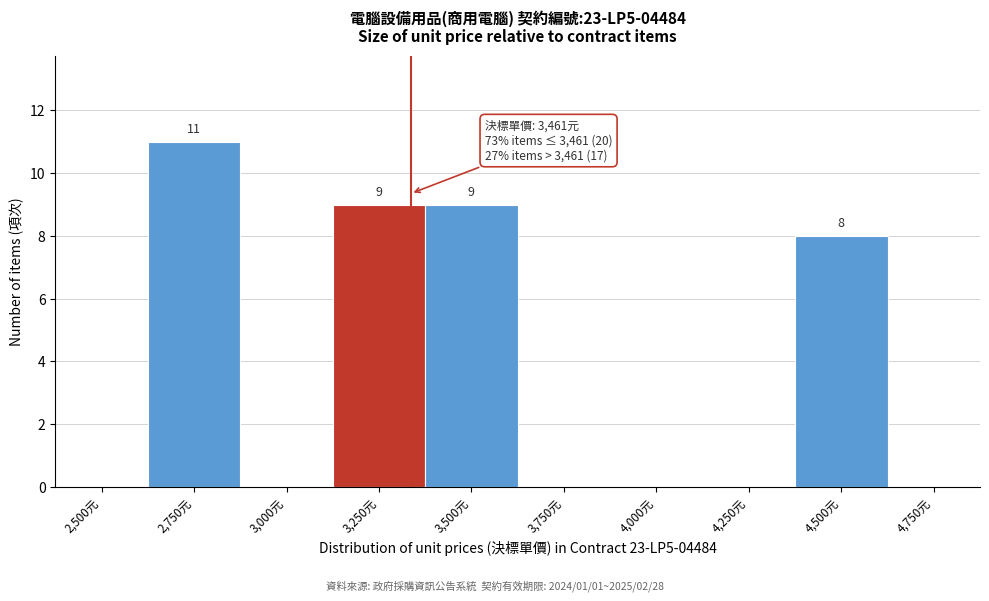

Reading right to left, list all the values displayed in this chart.

4,750元=0	4,500元=8	4,250元=0	4,000元=0	3,750元=0	3,500元=9	3,250元=9	3,000元=0	2,750元=11	2,500元=0